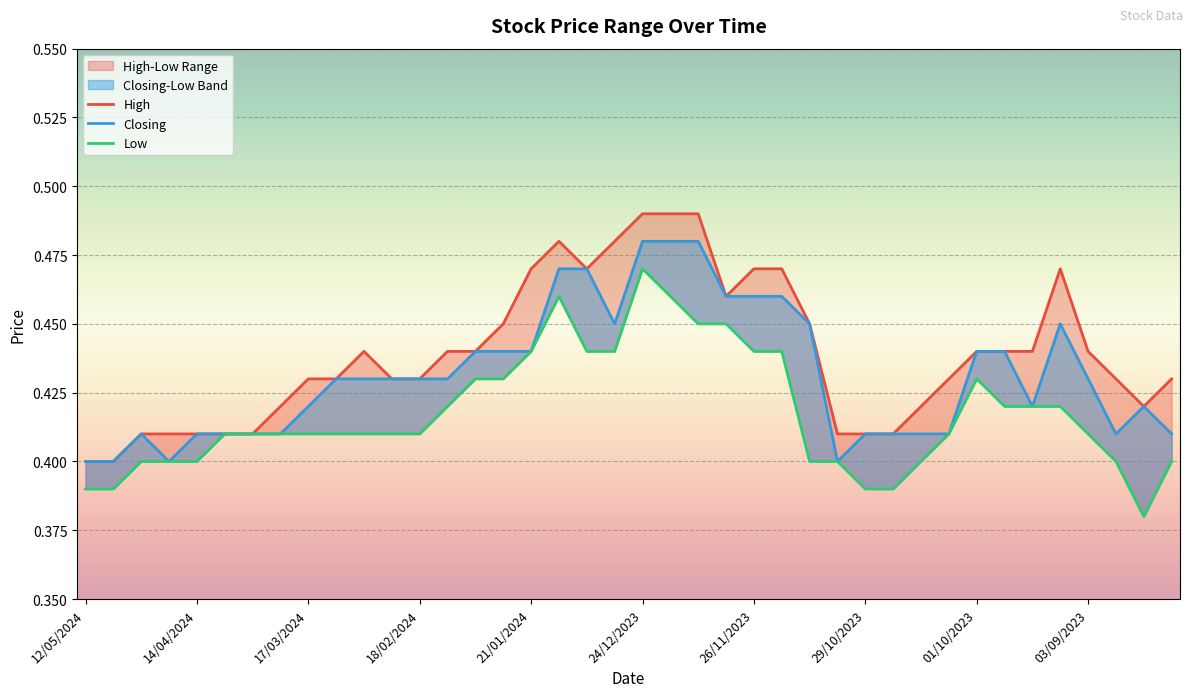

Which series has the largest total across all categories?

High